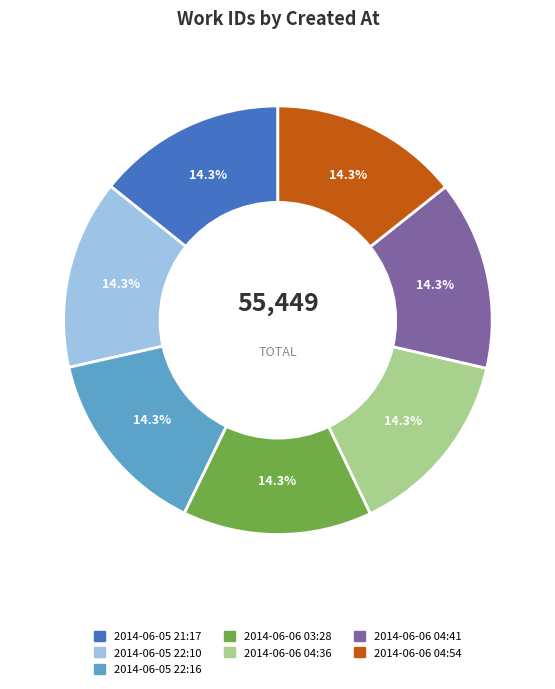

What is the ratio of the value at 2014-06-05 22:16 to the value at 2014-06-06 04:54?

1.0